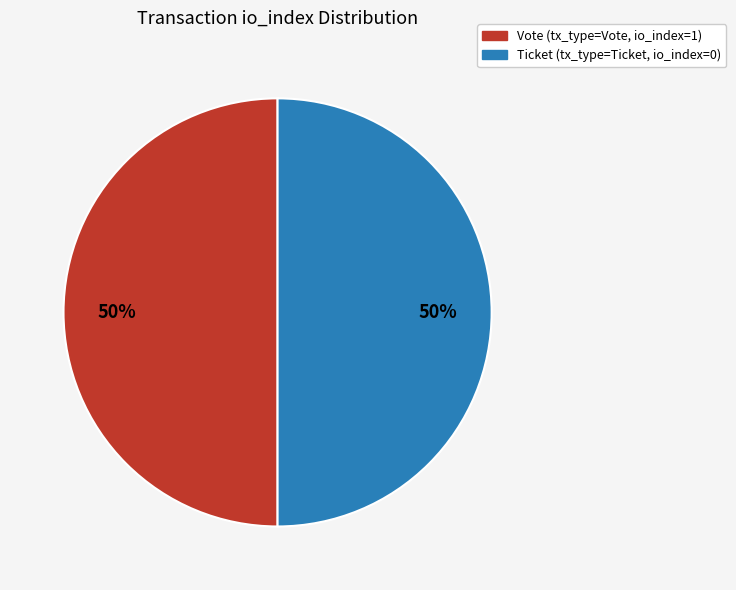

To the nearest percent, what is the average slice percentage?

50%